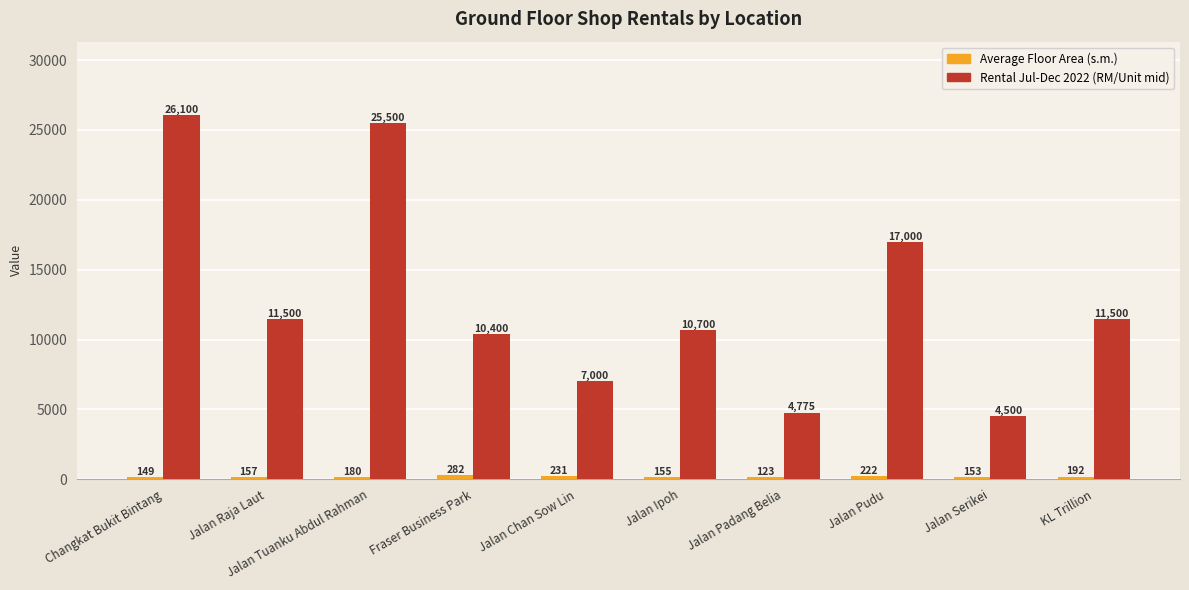

What is the label of the 3rd bar from the right?

Jalan Pudu